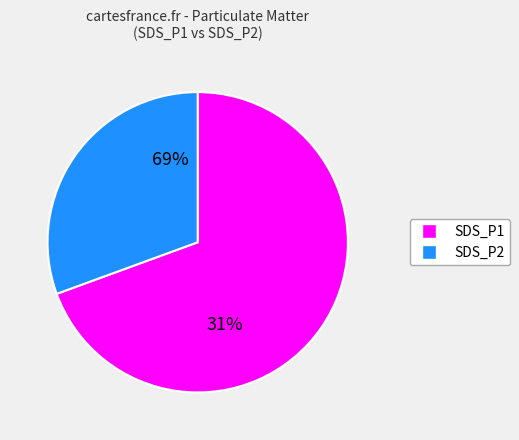

To the nearest percent, what percentage of the pie is SDS_P2?

30%